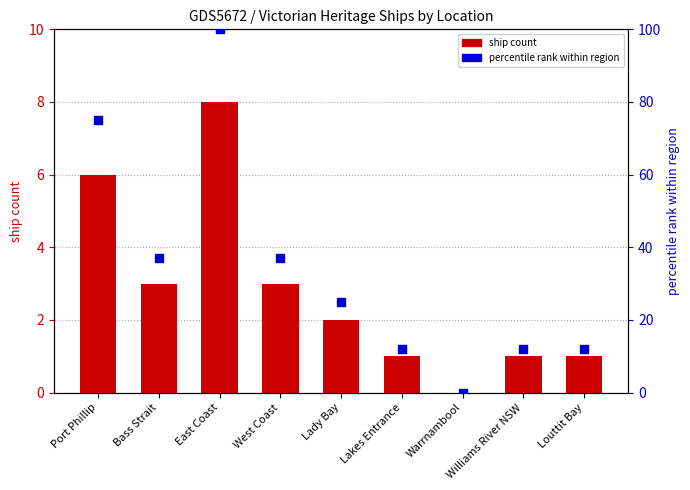

Which series has the widest spread of Y values?

percentile rank within region